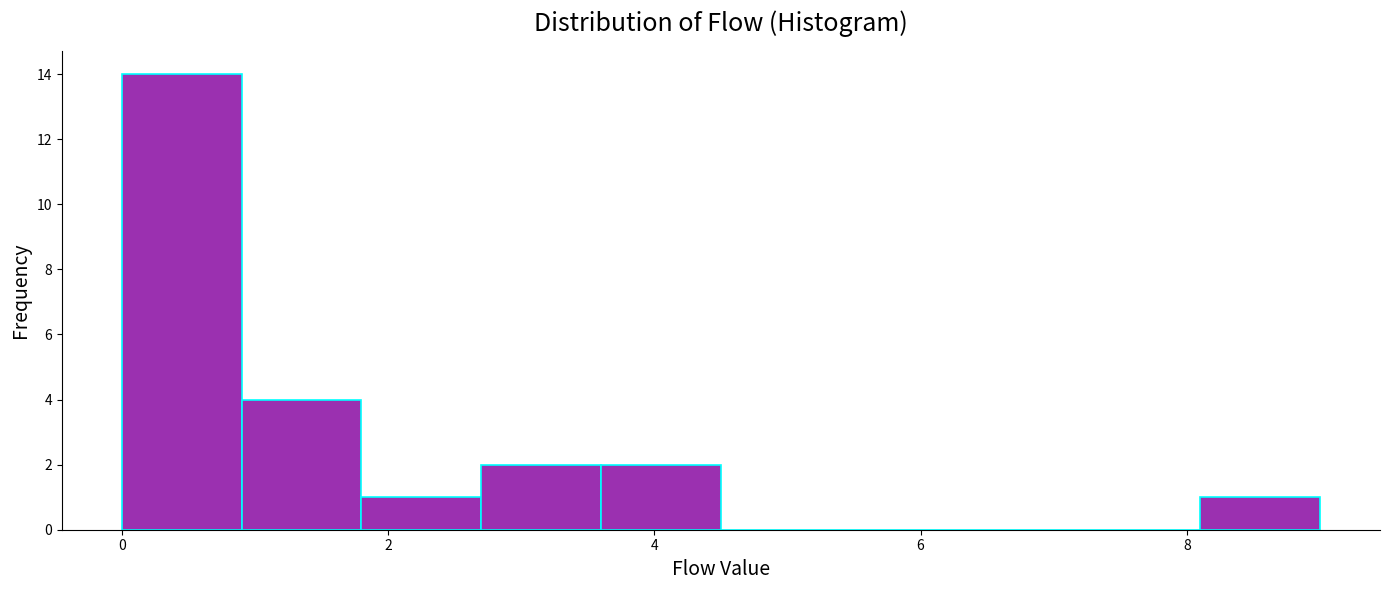

Over which range of the x-axis is the bar tallest?

0.0 to 0.9